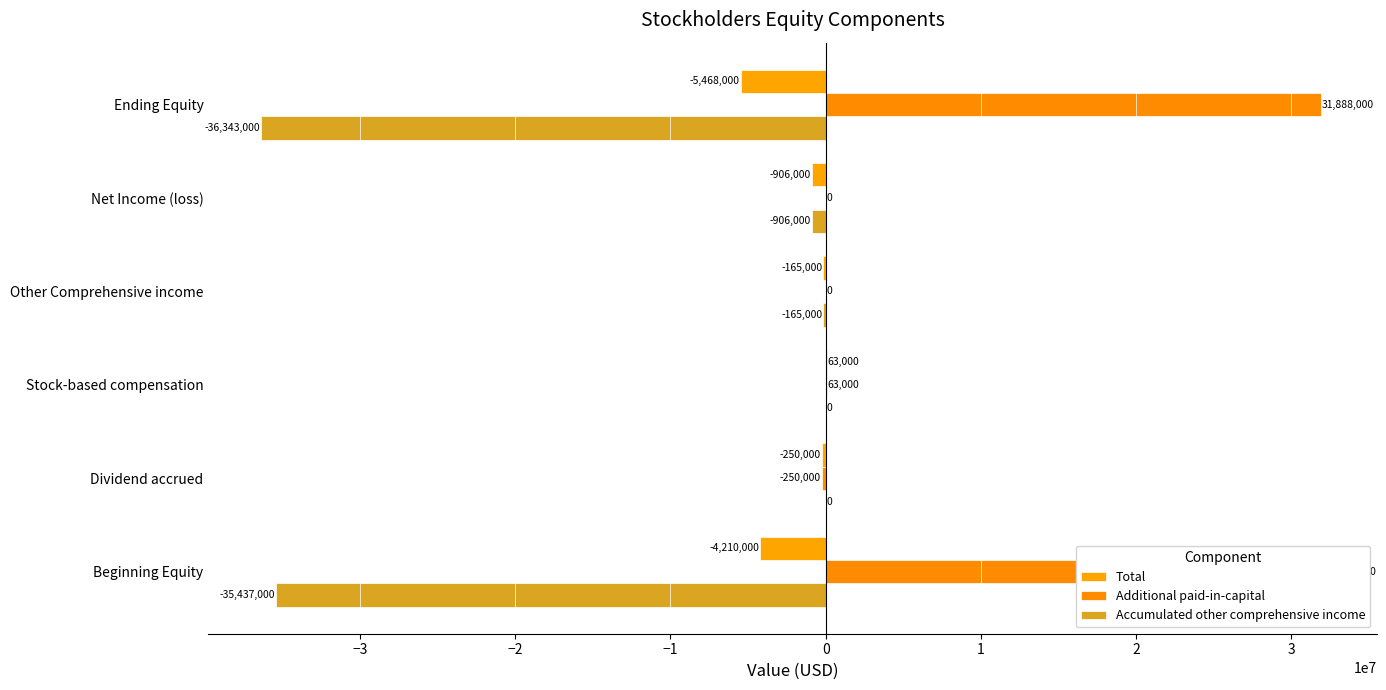

What is the average value of the Total series?

-1822667